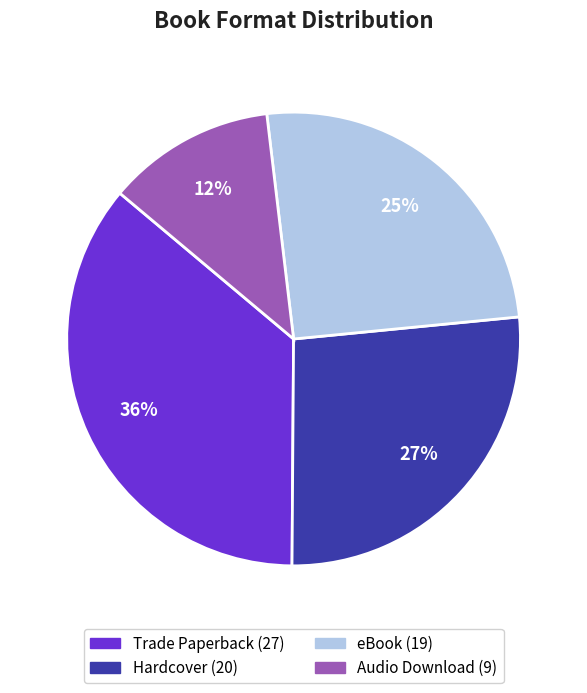

To the nearest percent, what percentage of the pie is Audio Download?

12%